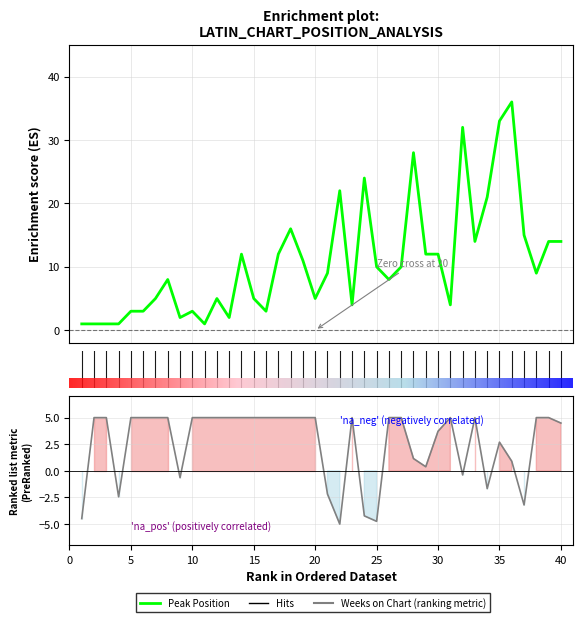

What is the approximate value of Weeks on Chart at 35?

2.7